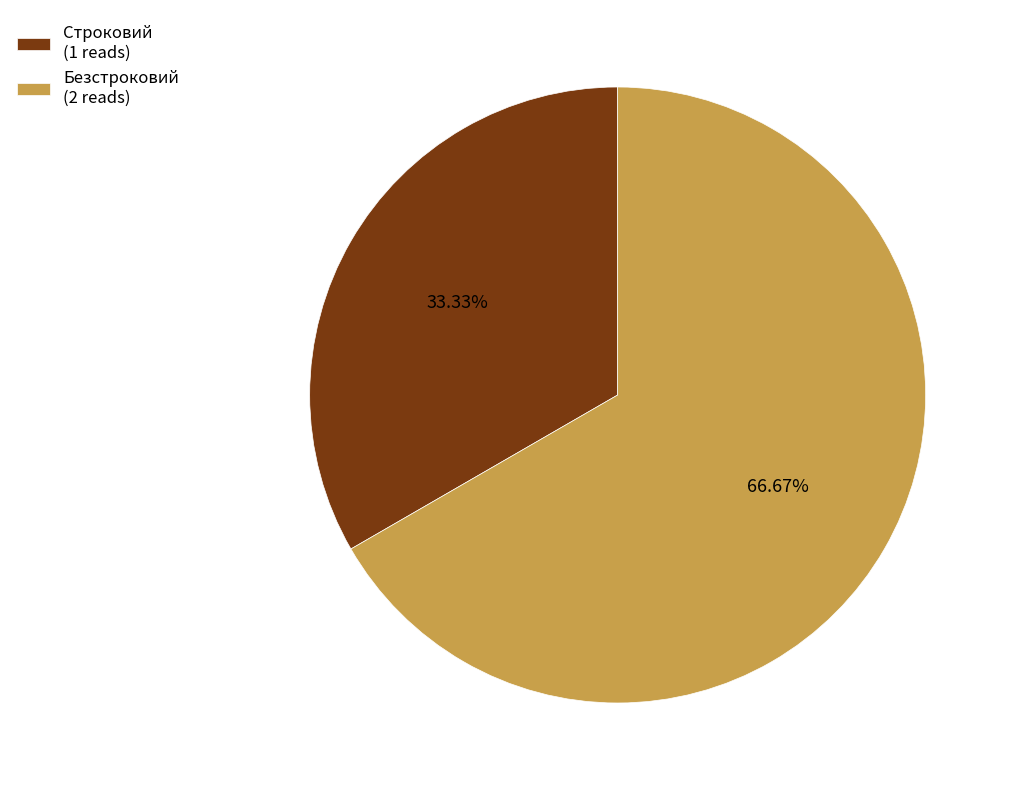

To the nearest percent, what percentage of the pie is Безстроковий?

67%